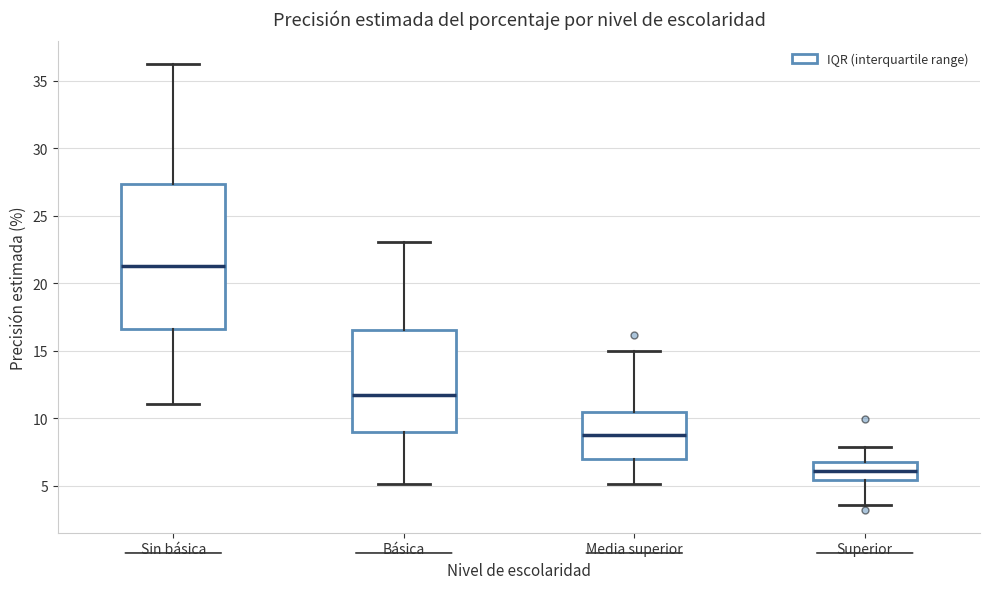

Reading left to right, read every box against the y-axis: the position of its median line, the range the box covers, and the ends of its whiskers. The values are not printed on the chart, so give them approximately, as read against the axis.

Sin básica: median 21.5, box 16.5 to 27.5, whiskers 11.0 to 36.5
Básica: median 12.0, box 9.0 to 16.5, whiskers 5.0 to 23.0
Media superior: median 8.5, box 7.0 to 10.5, whiskers 5.0 to 15.0
Superior: median 6.0, box 5.5 to 7.0, whiskers 3.5 to 8.0